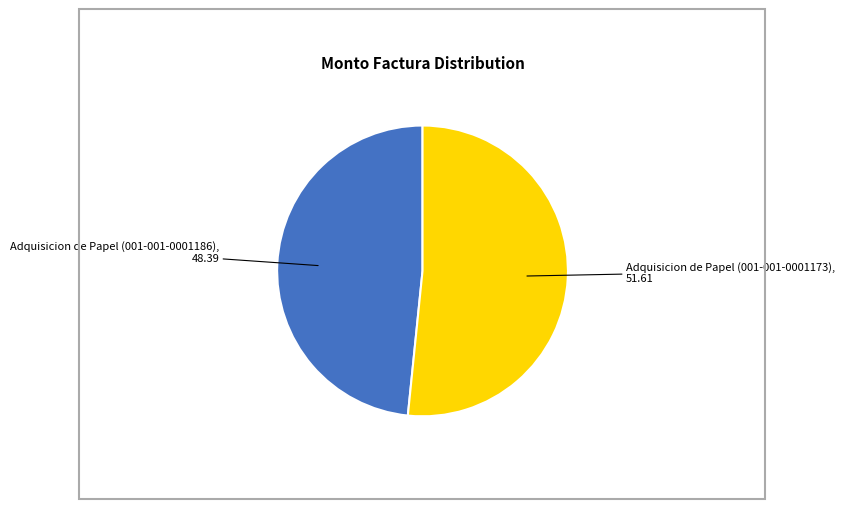

How many slices are in this pie chart?

2